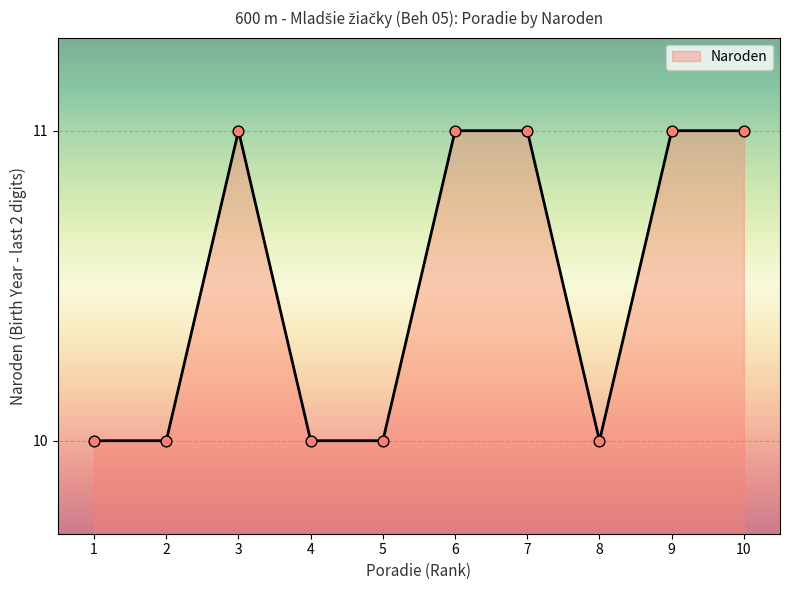

Approximately how many times larger is the value at 6 compared to 1?

1.1